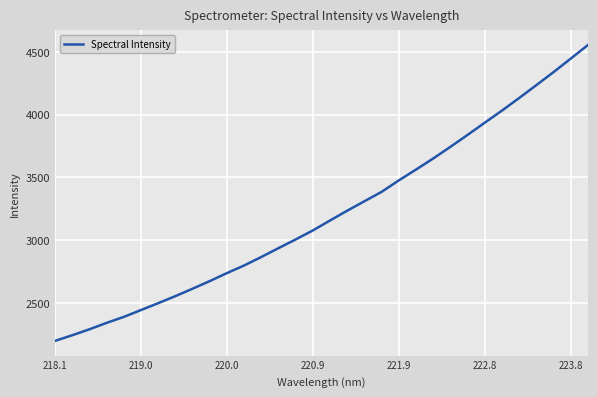

What is the difference between the maximum and minimum values?

2355.3